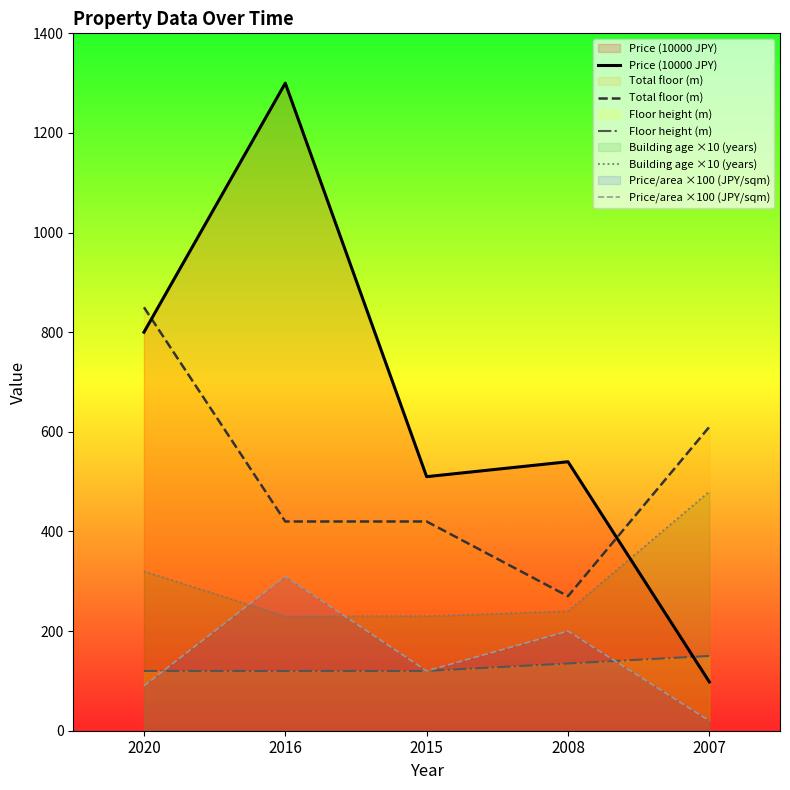

The value of Price (10000 JPY) at 2008 is 226. True or false?

False